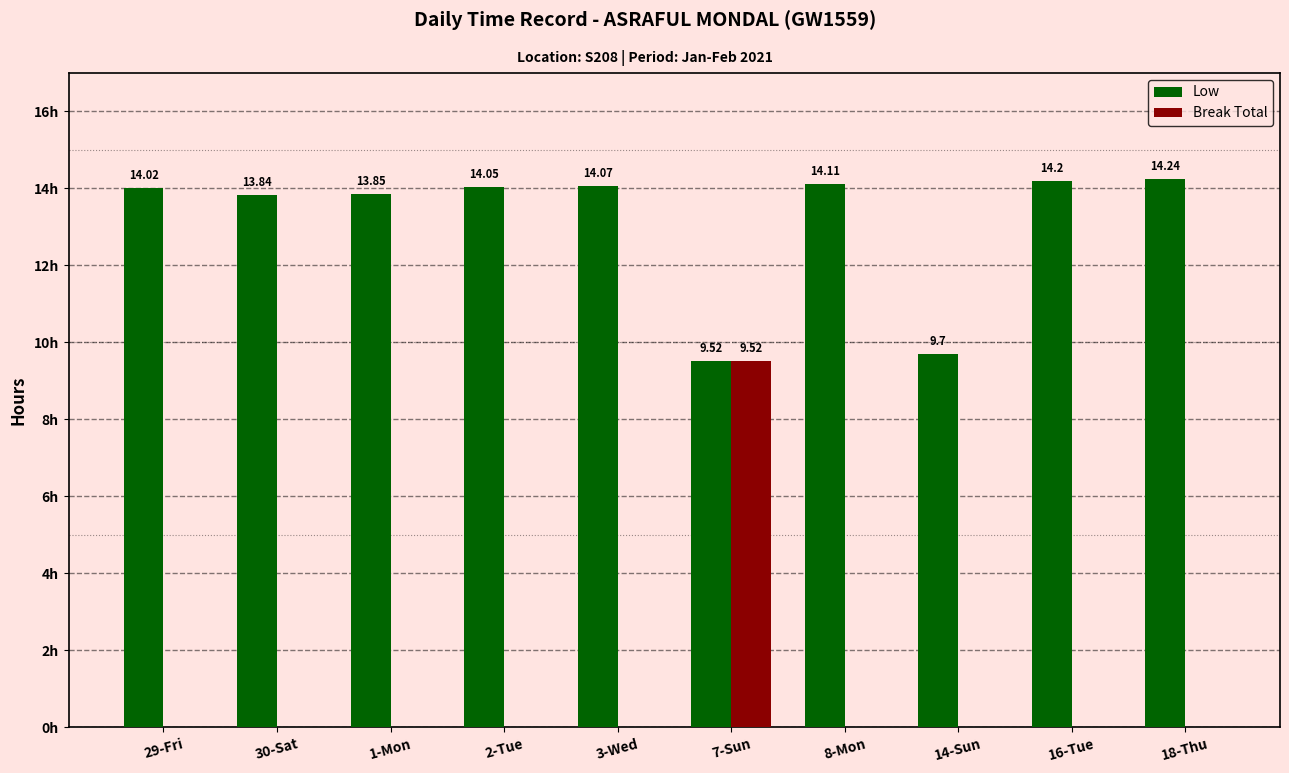

Which series has the largest total across all categories?

Low